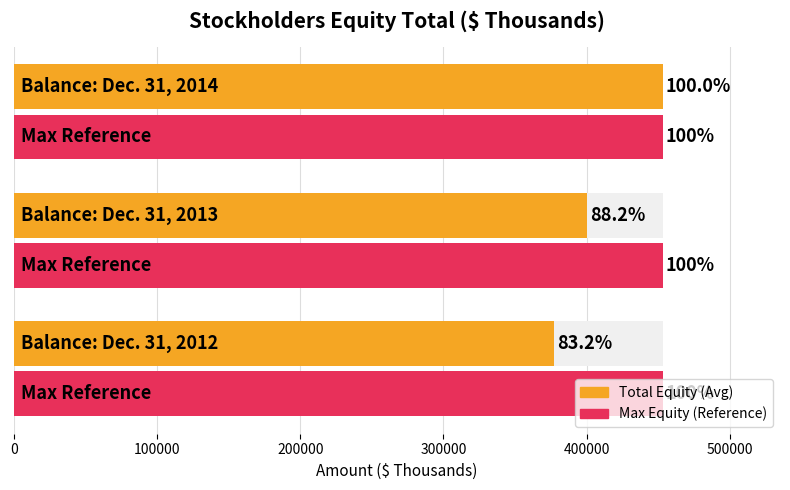

Which series has the largest range (max minus min)?

Total Equity